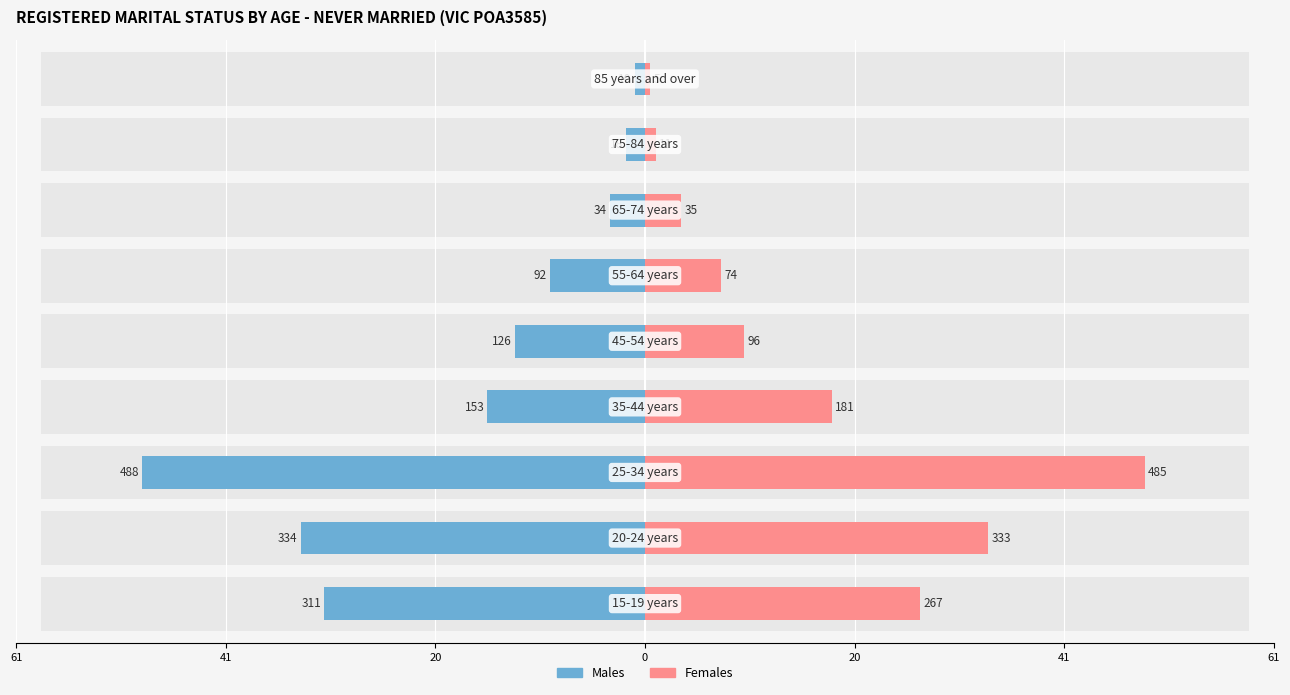

What is the sum of all Males (Never Married) values?

-156.6